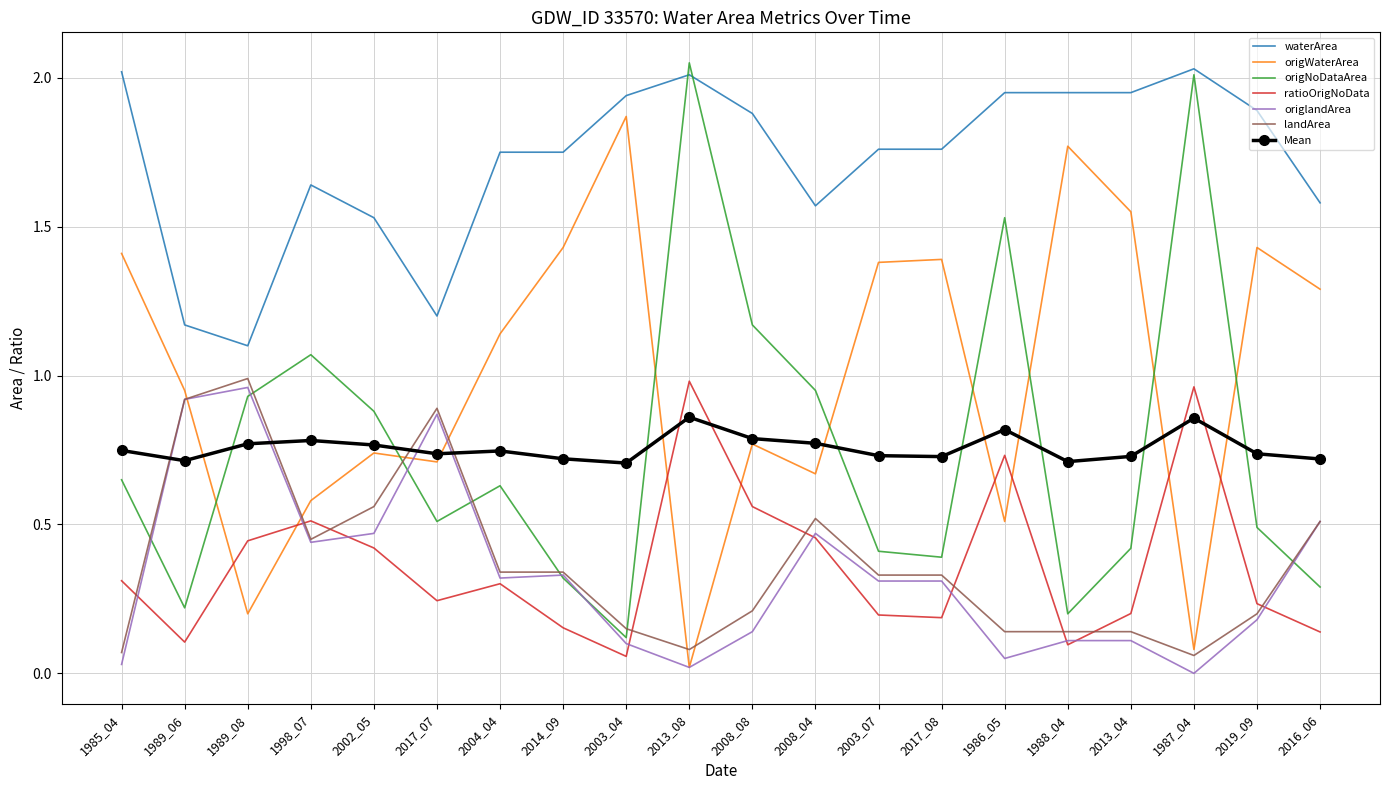

True or false: waterArea and landArea cross at least once.

False